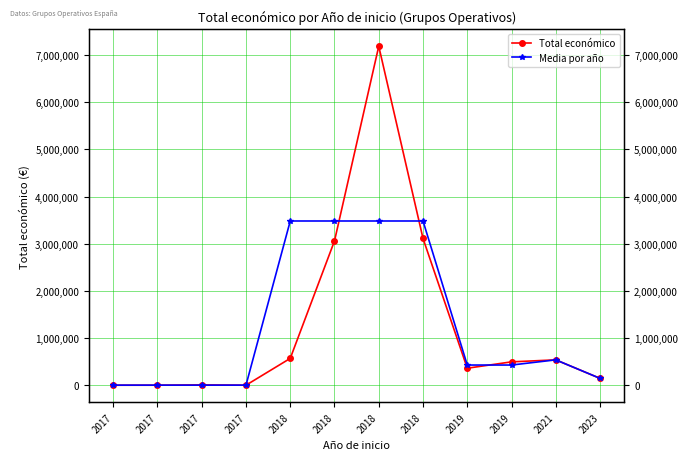

Where is the first local minimum for Total económico?

2017